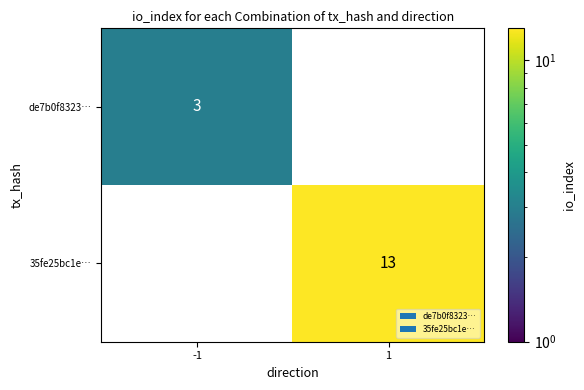

At how many categories does at least one series exceed 6?

1